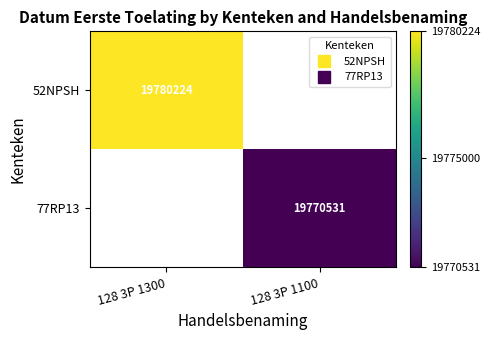

What is the maximum value for 52NPSH?

19780224.0